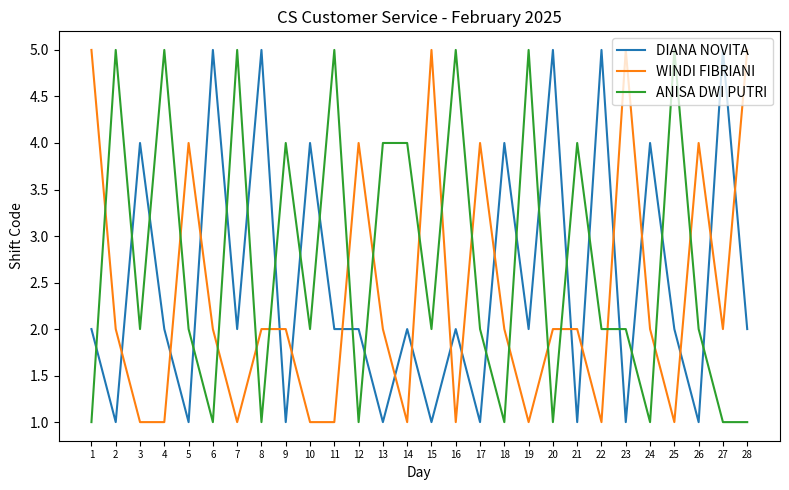

What is the maximum value for DIANA NOVITA?

5